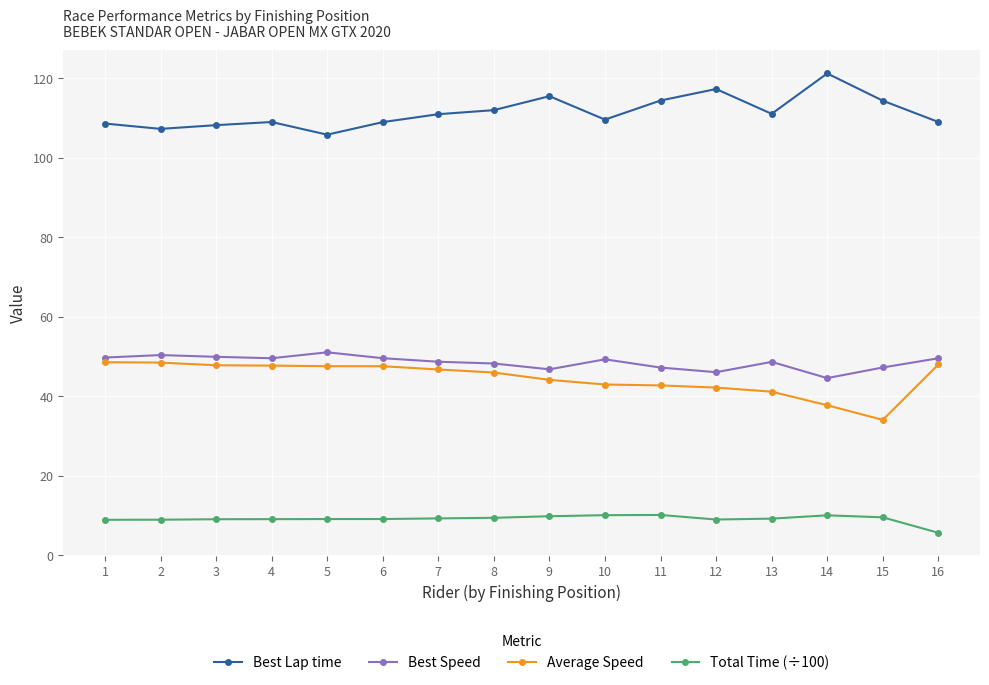

Which series has the largest total across all categories?

Best Lap time